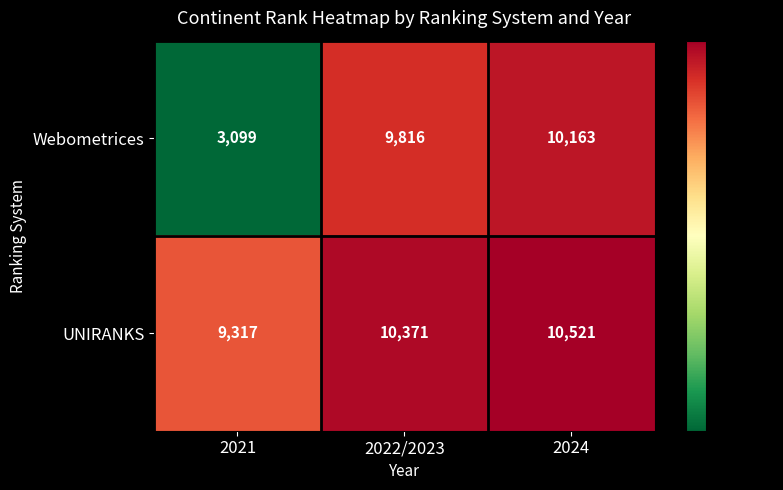

Is it true that UNIRANKS equals 3814 at 2024?

False